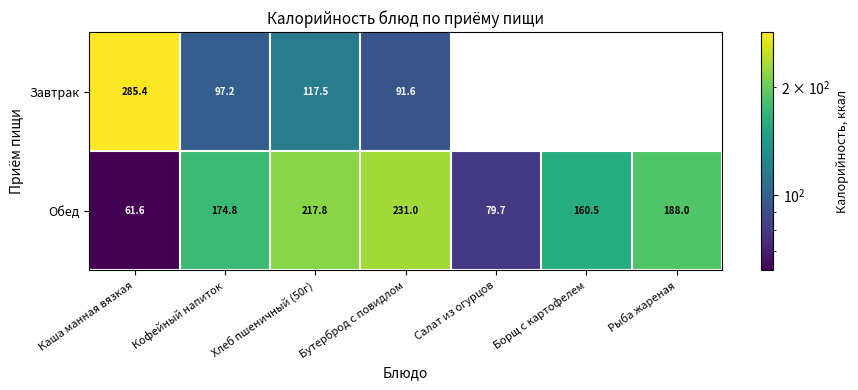

Where does the Обед series first go above 174?

Кофейный напиток